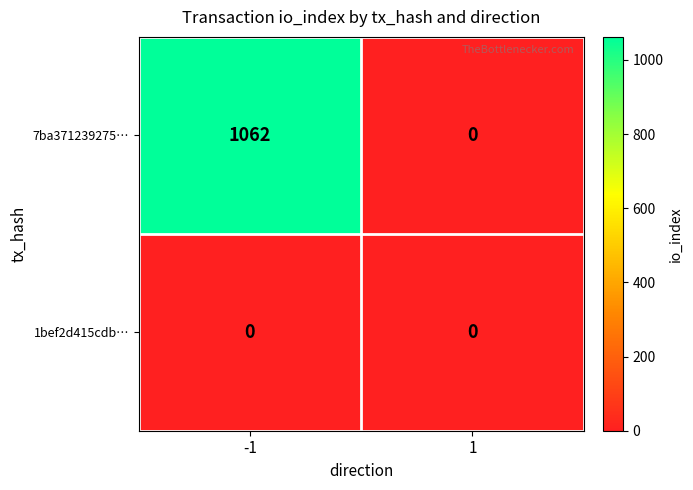

Between -1 and 1, which series saw the biggest shift?

7ba371239275…